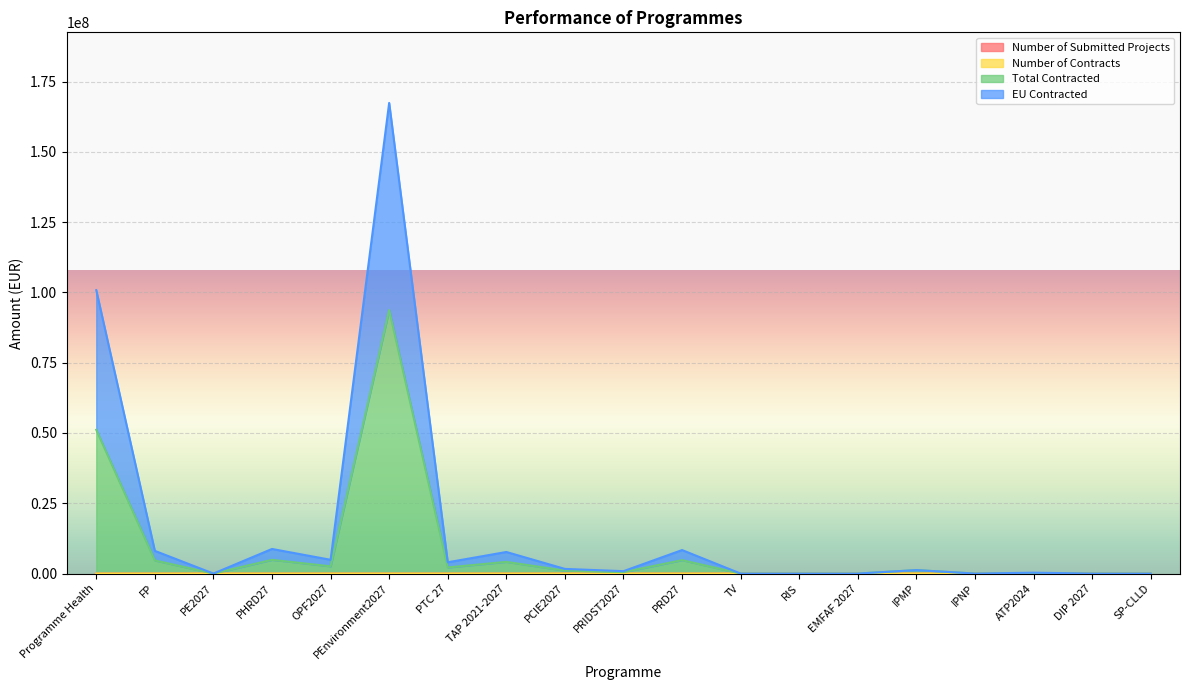

How many interior local peaks does the EU Contracted series have?

6